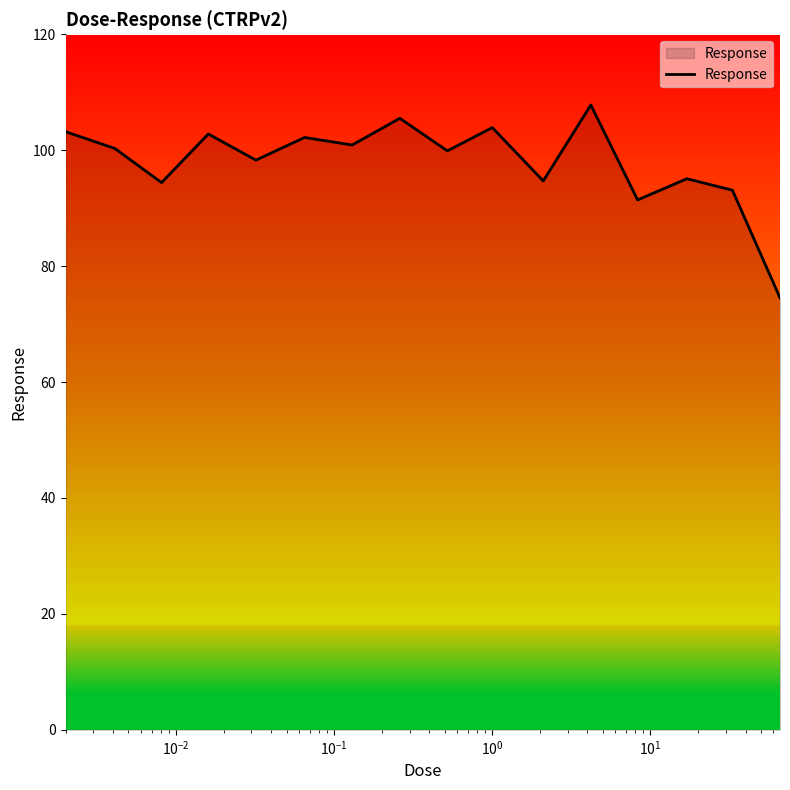

What is the difference between the maximum and minimum values?

33.3